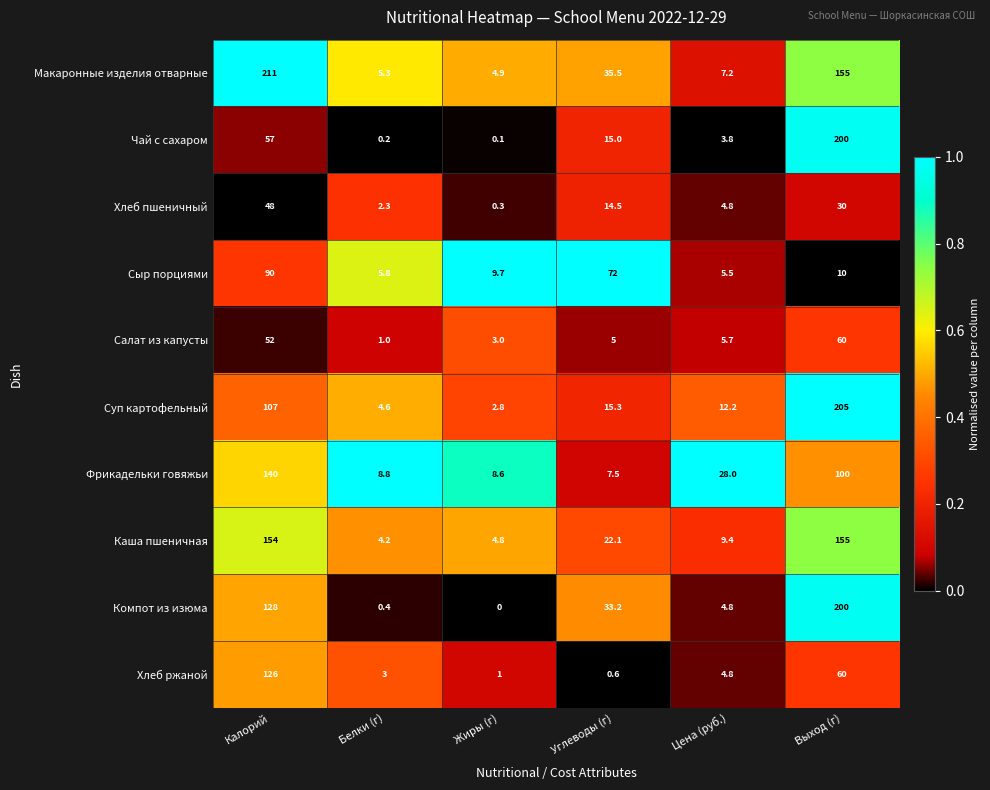

What value does the Хлеб ржаной series have at Выход (г)?

60.0